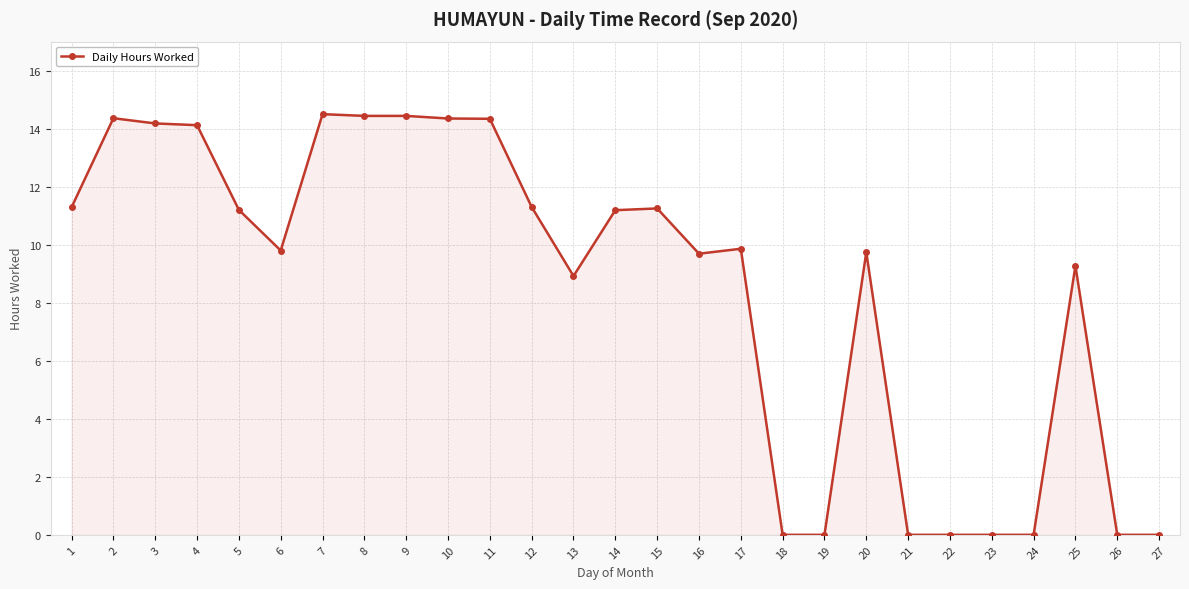

True or false: there are more than 2 points higher than both neighbors.

True